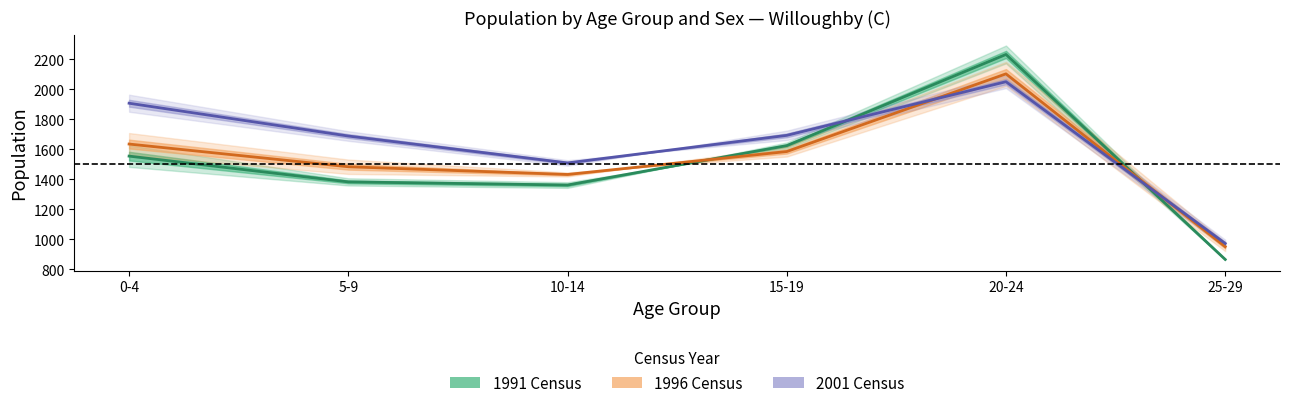

What is the difference between the 1991 Females values at 15-19 and 10-14?

263.0